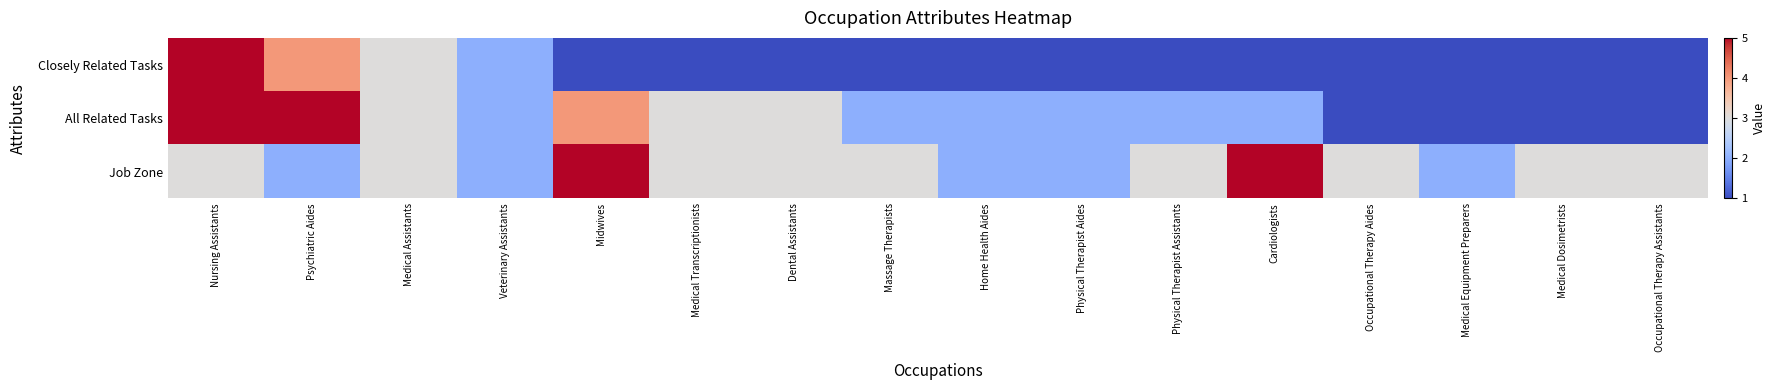

Reading right to left, what are all the values shown in this chart?

Closely Related Tasks: Occupational Therapy Assistants=1	Medical Dosimetrists=1	Medical Equipment Preparers=1	Occupational Therapy Aides=1	Cardiologists=1	Physical Therapist Assistants=1	Physical Therapist Aides=1	Home Health Aides=1	Massage Therapists=1	Dental Assistants=1	Medical Transcriptionists=1	Midwives=1	Veterinary Assistants=2	Medical Assistants=3	Psychiatric Aides=4	Nursing Assistants=5
All Related Tasks: Occupational Therapy Assistants=1	Medical Dosimetrists=1	Medical Equipment Preparers=1	Occupational Therapy Aides=1	Cardiologists=2	Physical Therapist Assistants=2	Physical Therapist Aides=2	Home Health Aides=2	Massage Therapists=2	Dental Assistants=3	Medical Transcriptionists=3	Midwives=4	Veterinary Assistants=2	Medical Assistants=3	Psychiatric Aides=5	Nursing Assistants=5
Job Zone: Occupational Therapy Assistants=3	Medical Dosimetrists=3	Medical Equipment Preparers=2	Occupational Therapy Aides=3	Cardiologists=5	Physical Therapist Assistants=3	Physical Therapist Aides=2	Home Health Aides=2	Massage Therapists=3	Dental Assistants=3	Medical Transcriptionists=3	Midwives=5	Veterinary Assistants=2	Medical Assistants=3	Psychiatric Aides=2	Nursing Assistants=3